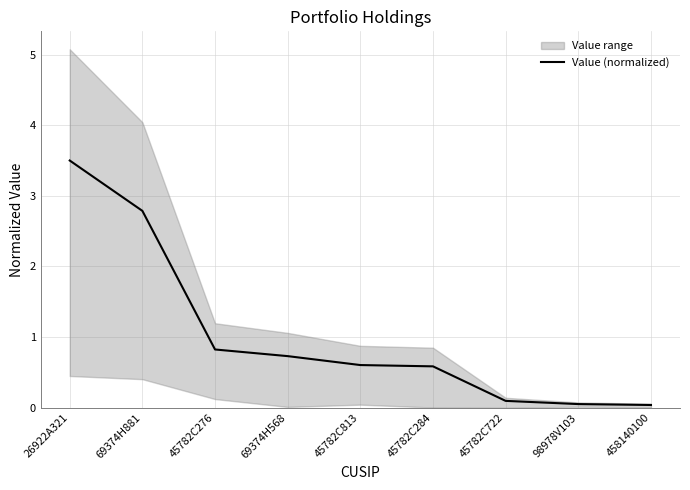

What is the difference between the maximum and second lowest values?

3.4